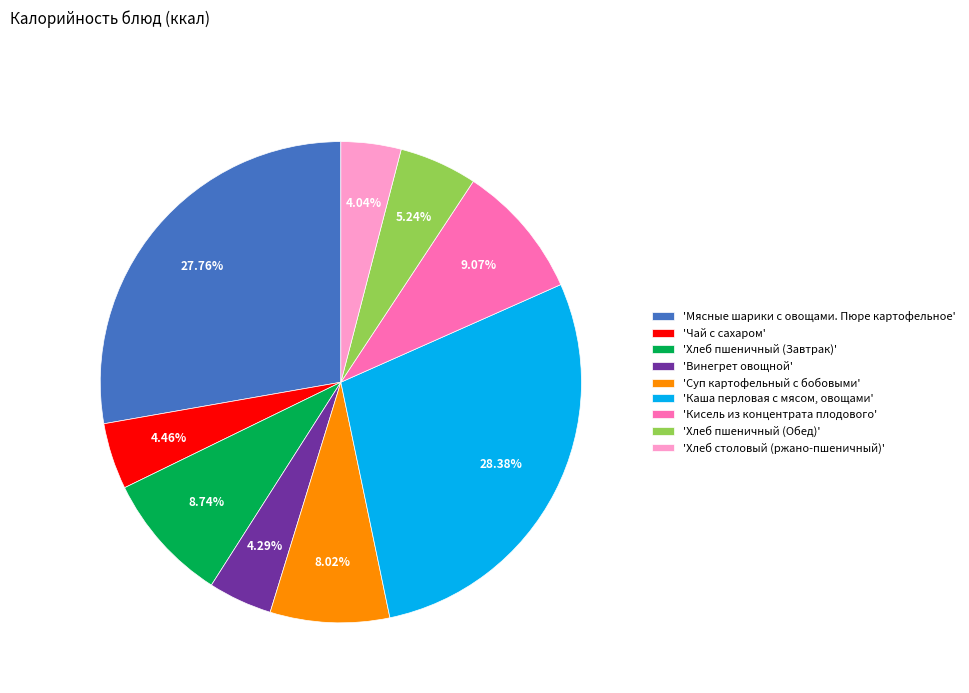

Do 'Хлеб пшеничный (Завтрак)' and 'Хлеб столовый (ржано-пшеничный)' together represent more than half of the pie?

No